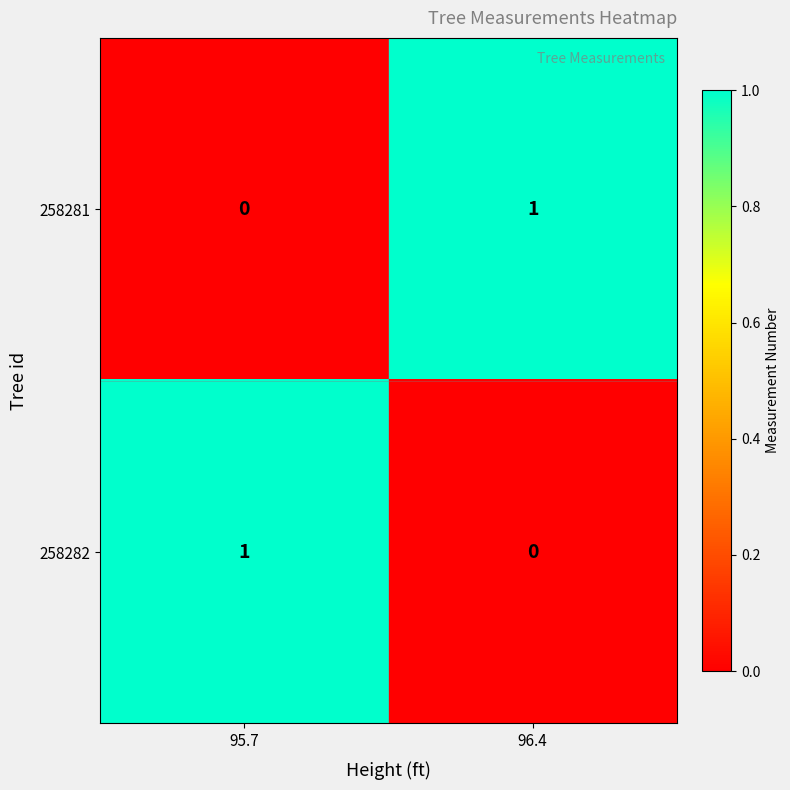

Reading left to right, list all the values displayed in this chart.

258281: 0	1
258282: 1	0